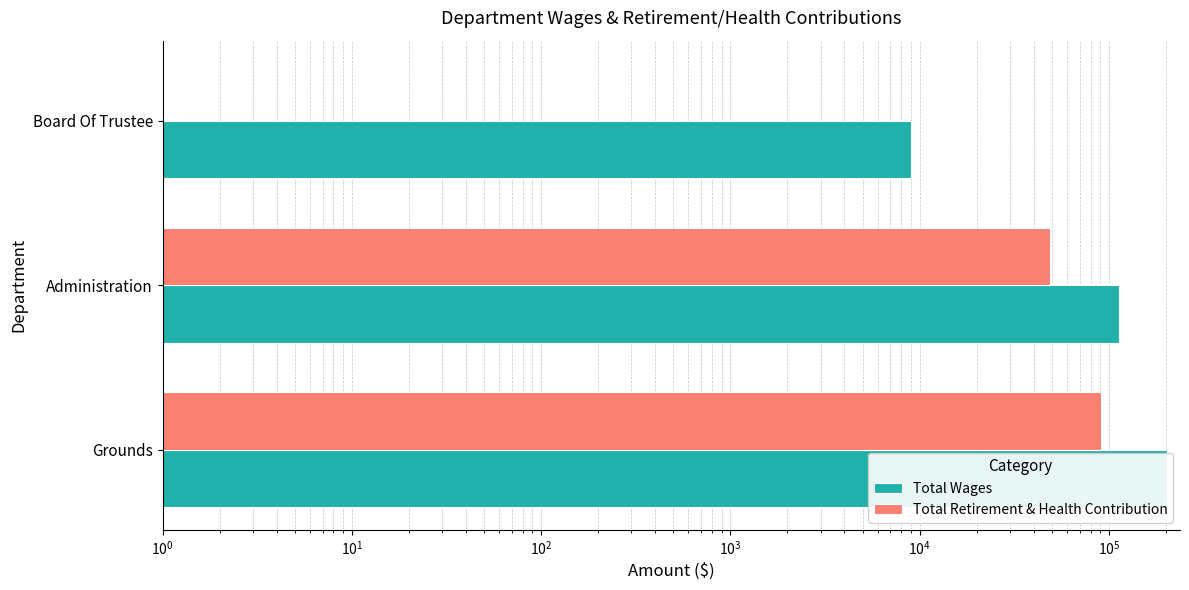

How many bars are there in total?

6